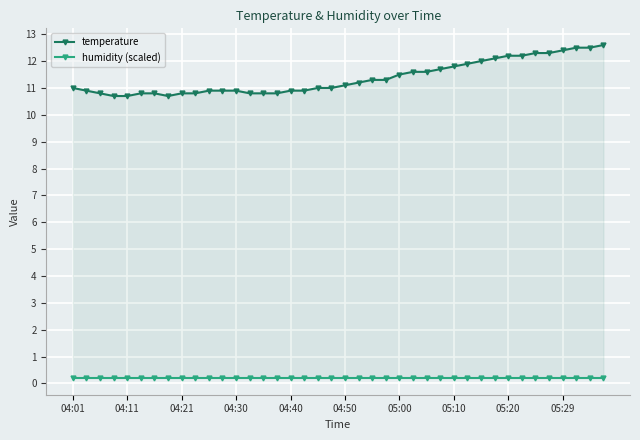

Between 04:40 and 05:29, which series saw the biggest shift?

temperature